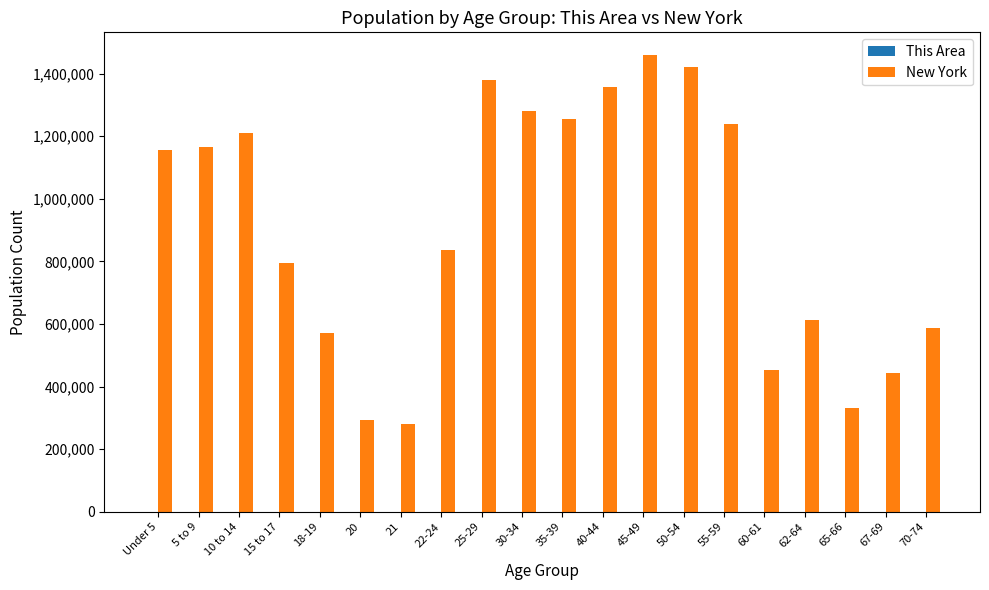

The value of New York at 65-66 is 330160. True or false?

True